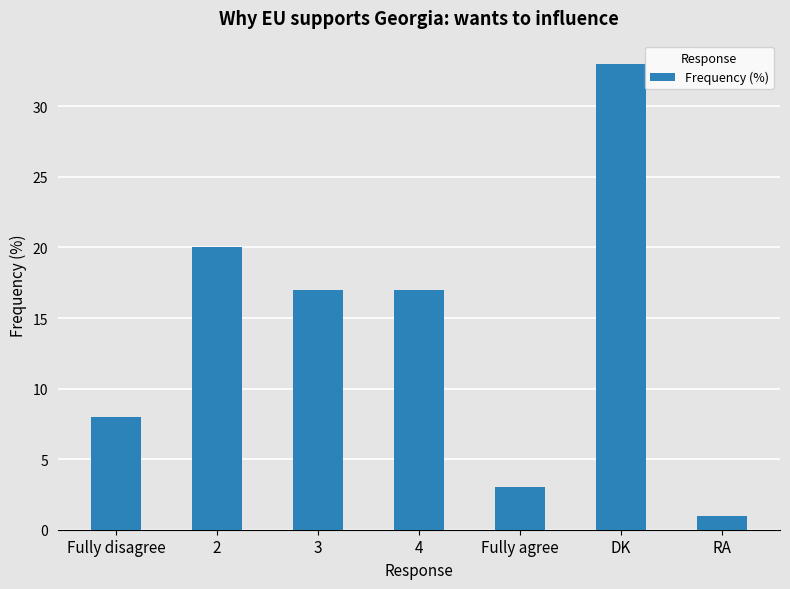

What is the greatest value displayed?

33